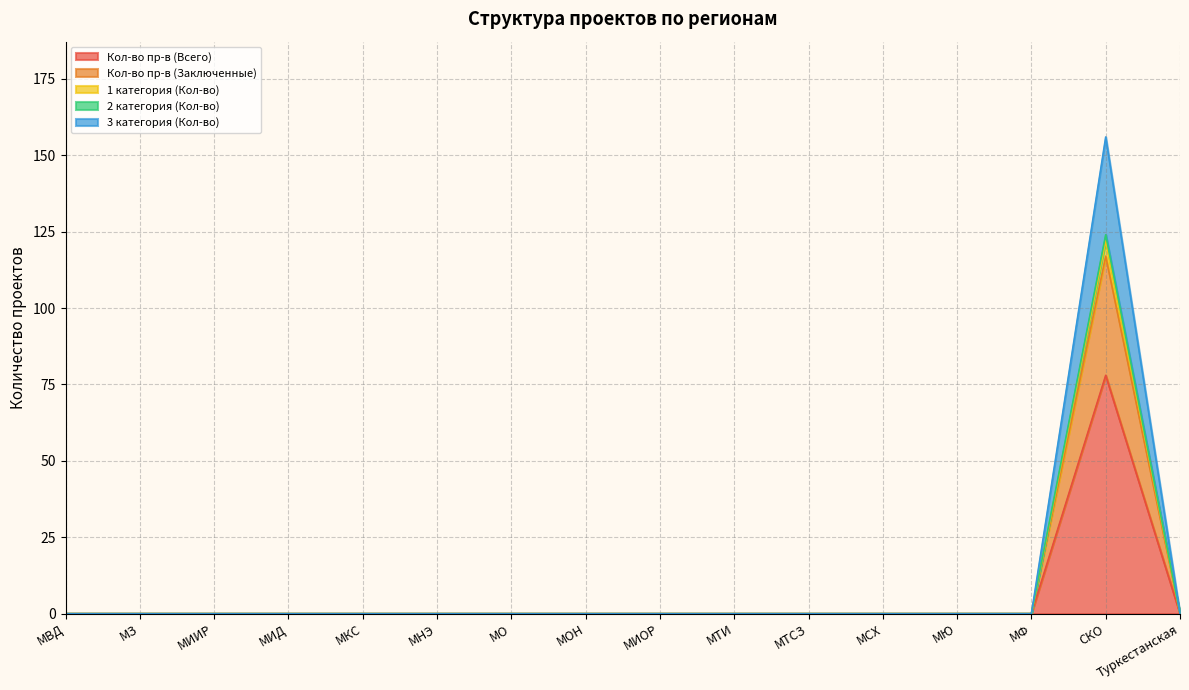

Reading left to right, transcribe all the data shown in this chart.

Кол-во пр-в (Всего): 0	0	0	0	0	0	0	0	0	0	0	0	0	0	78	0
Кол-во пр-в (Заключенные): 0	0	0	0	0	0	0	0	0	0	0	0	0	0	117	0
1 категория (Кол-во): 0	0	0	0	0	0	0	0	0	0	0	0	0	0	122	0
2 категория (Кол-во): 0	0	0	0	0	0	0	0	0	0	0	0	0	0	124	0
3 категория (Кол-во): 0	0	0	0	0	0	0	0	0	0	0	0	0	0	156	0